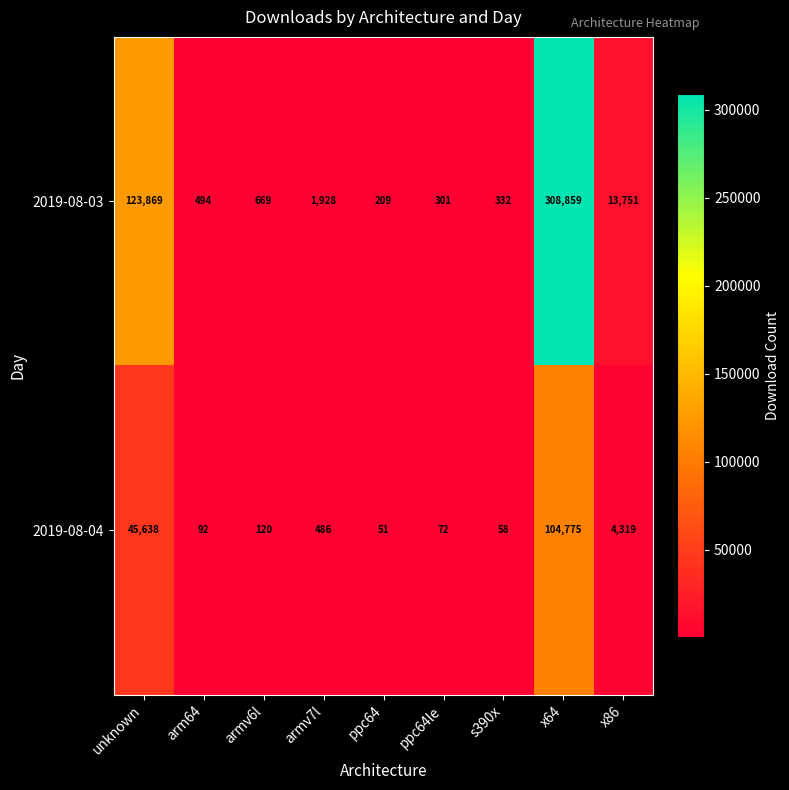

What is the difference between the 2019-08-03 values at ppc64 and unknown?

123660